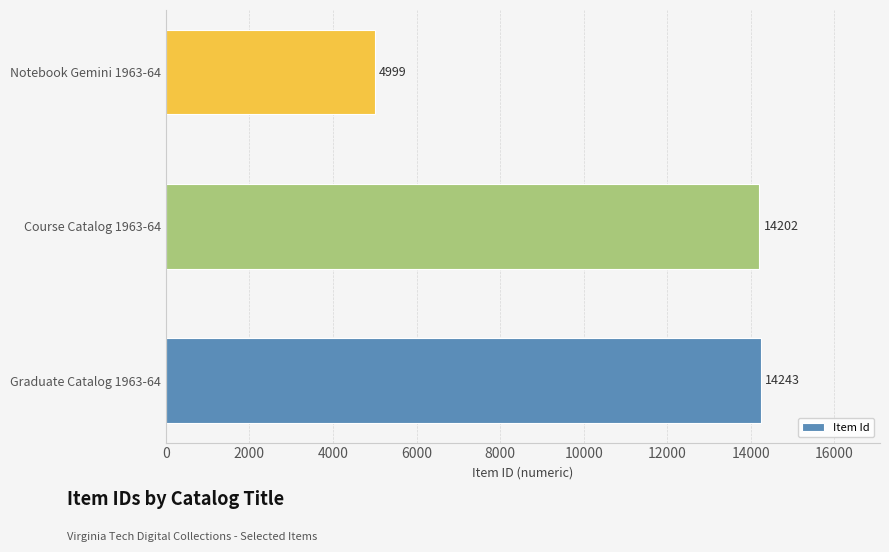

Which category has the lowest value across all series?

Notebook Gemini 1963-64